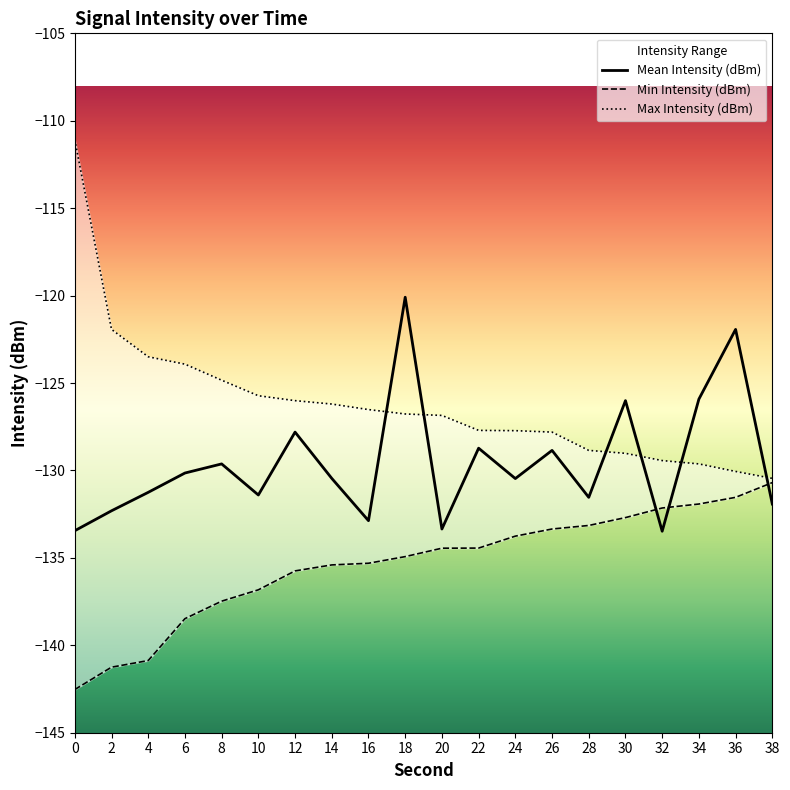

List the series in order of their overall mean, lowest first.

Min Intensity (dBm), Mean Intensity (dBm), Max Intensity (dBm)